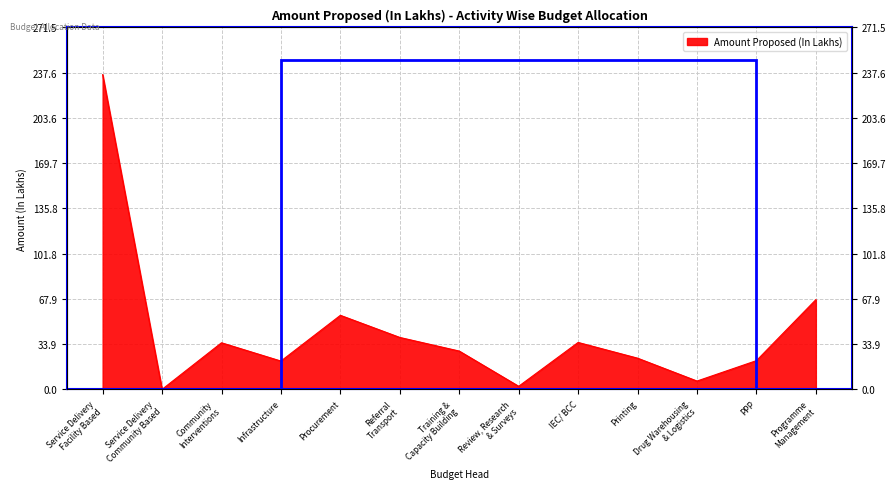

What is the label of the 11th point from the right?

Community
Interventions